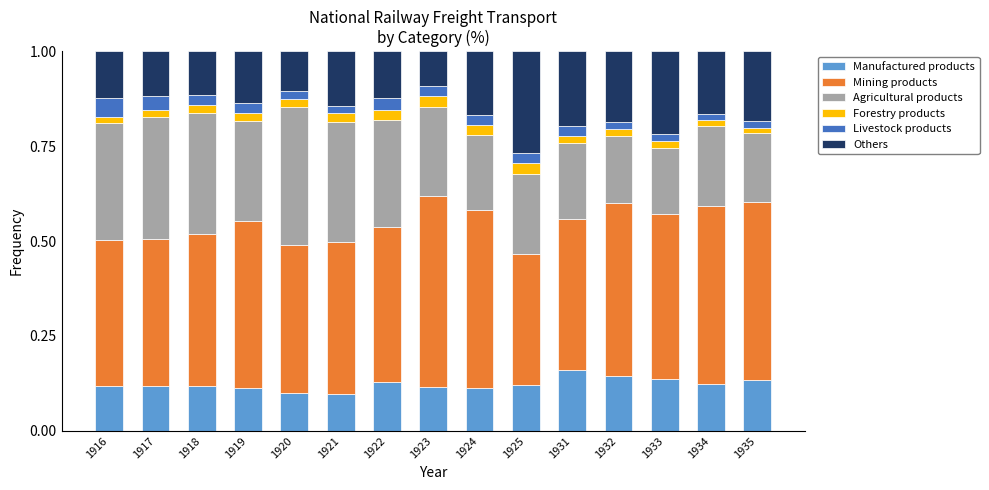

What is the sum of all Manufactured products values?

1.8